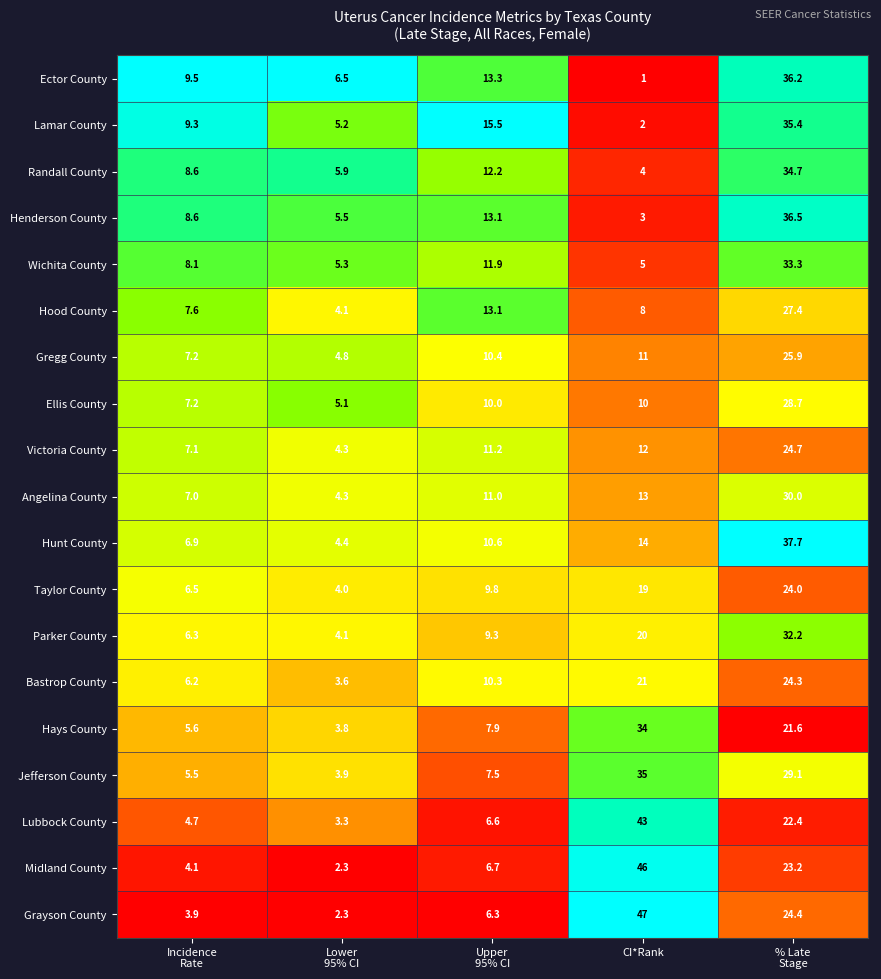

Count the number of categories in the chart.

5